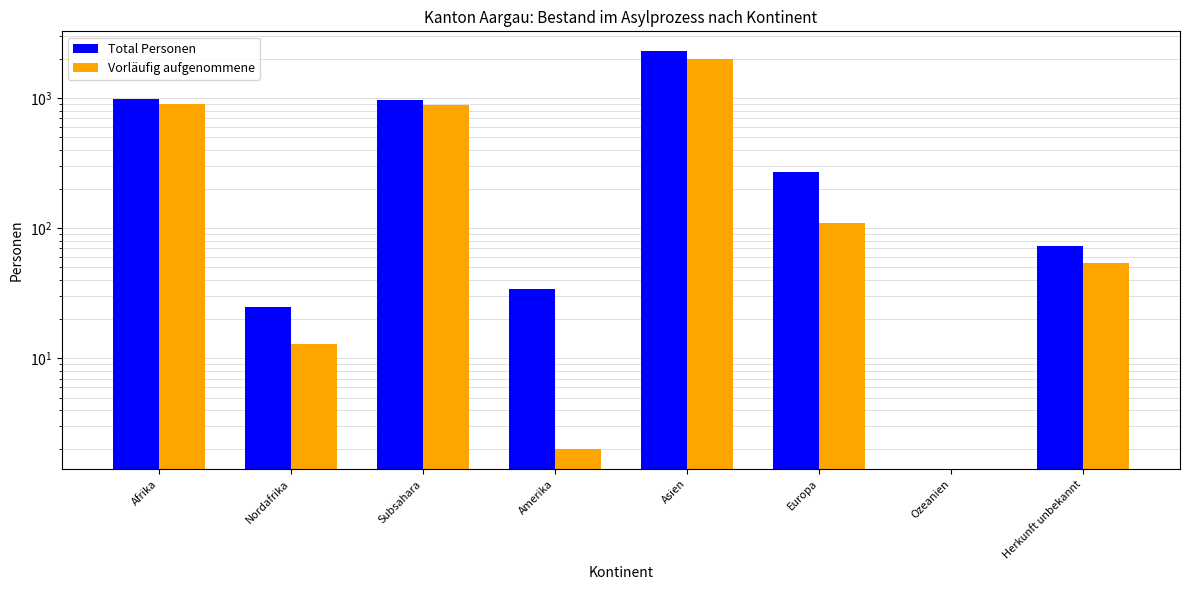

The value of Vorläufig aufgenommene at Ozeanien is 0. True or false?

True